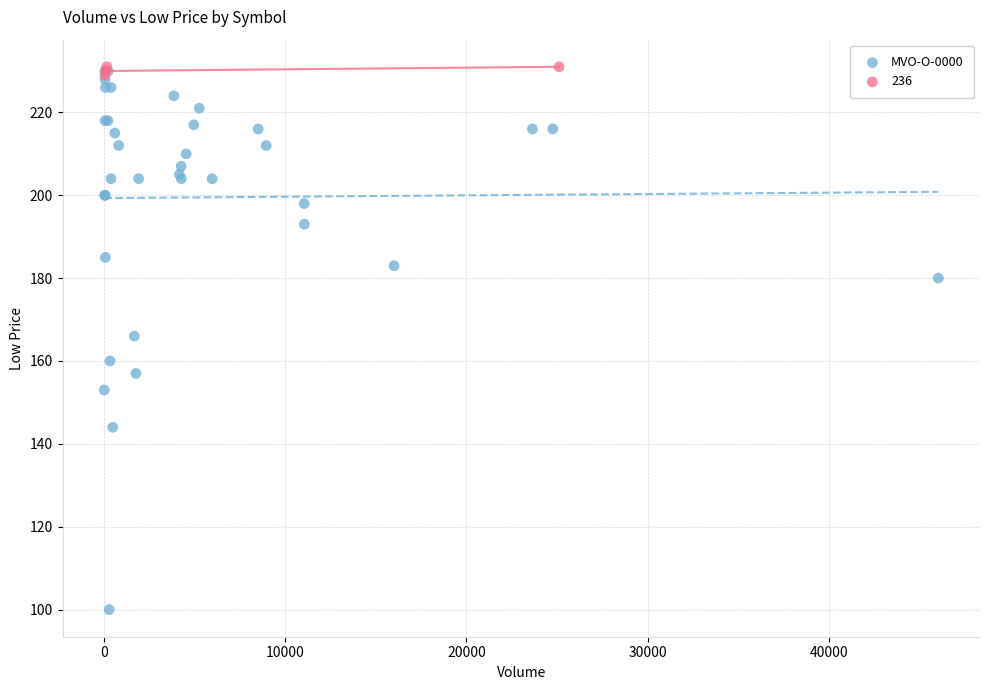

Which series has the widest spread of Y values?

MVO-O-0000